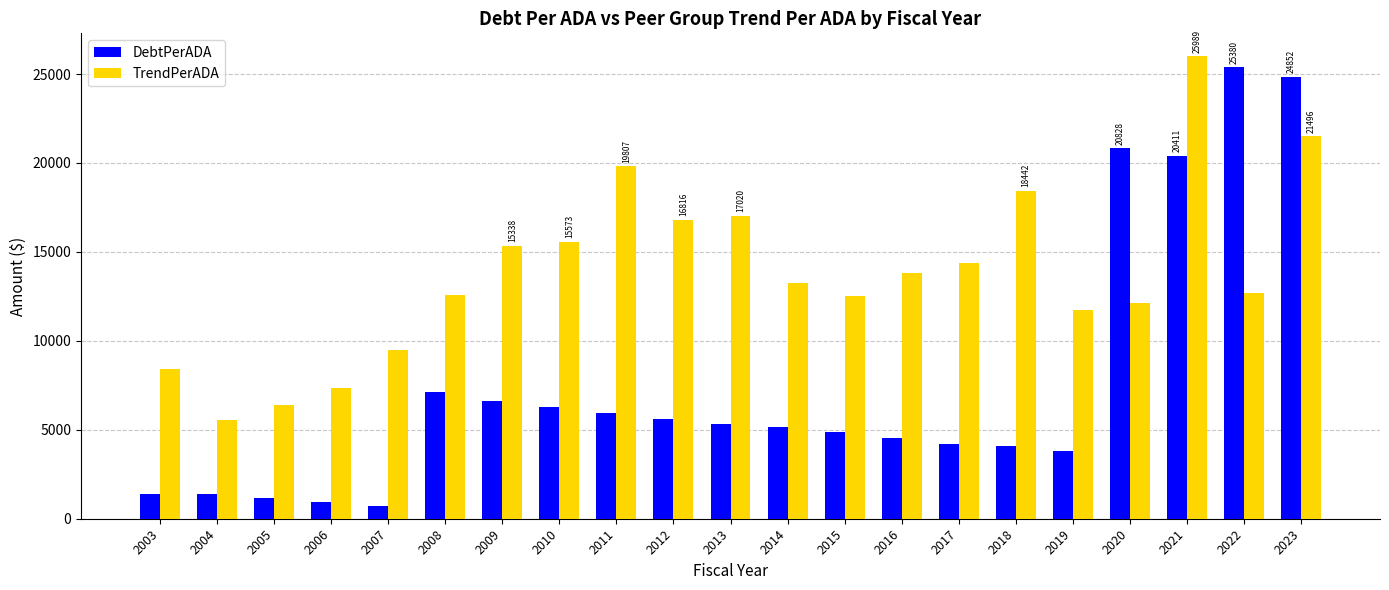

What is the highest value of the TrendPerADA series?

25988.7